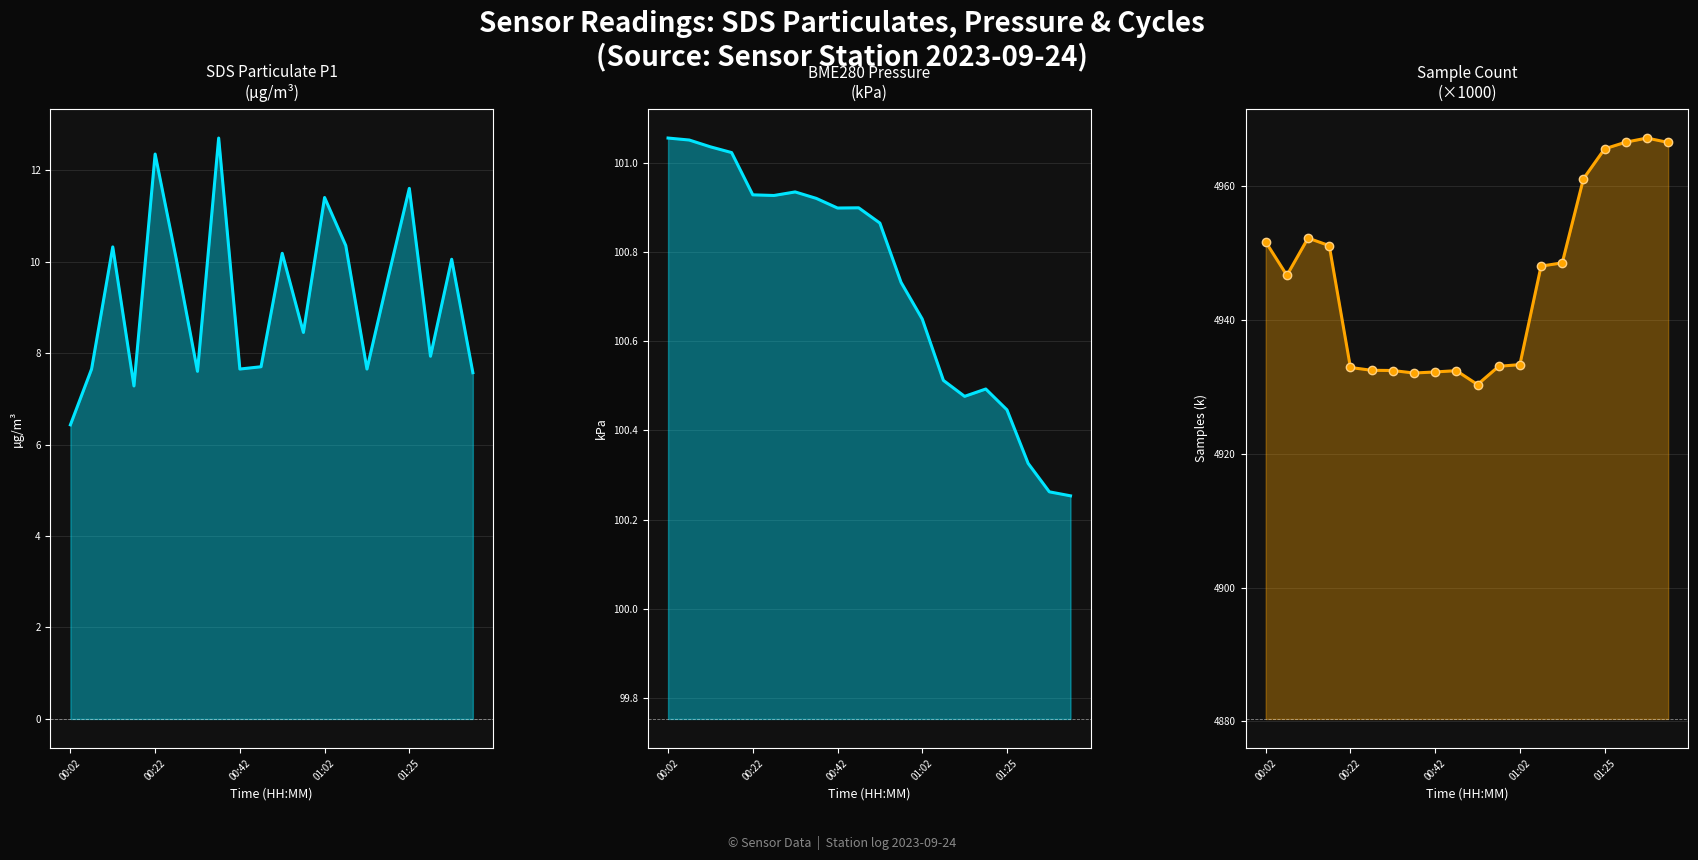

What is the difference between the maximum and second lowest values in the BME280_pressure series?

0.8